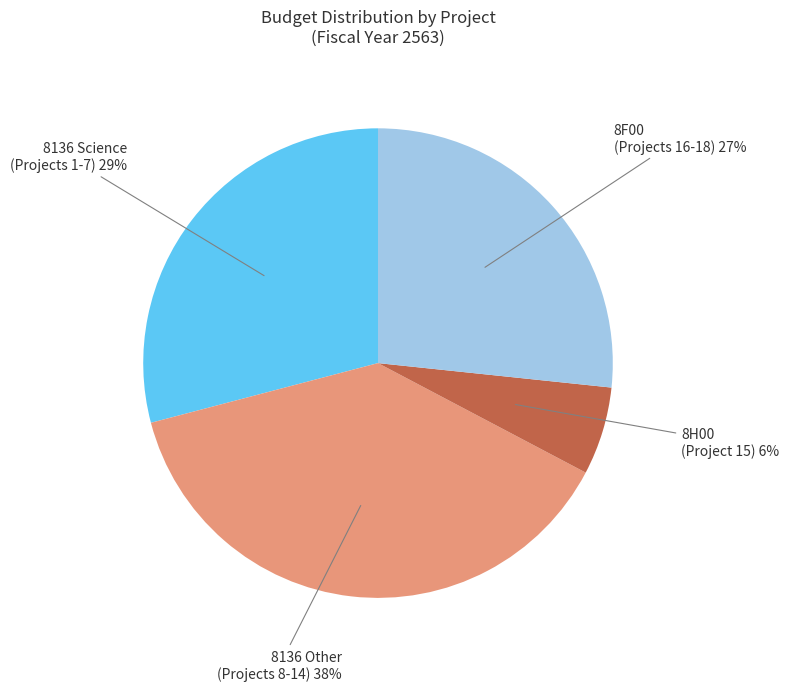

Rank the categories by value from lowest to highest.

8H00 (Project 15), 8F00 (Projects 16-18), 8136 Science (Projects 1-7), 8136 Other (Projects 8-14)